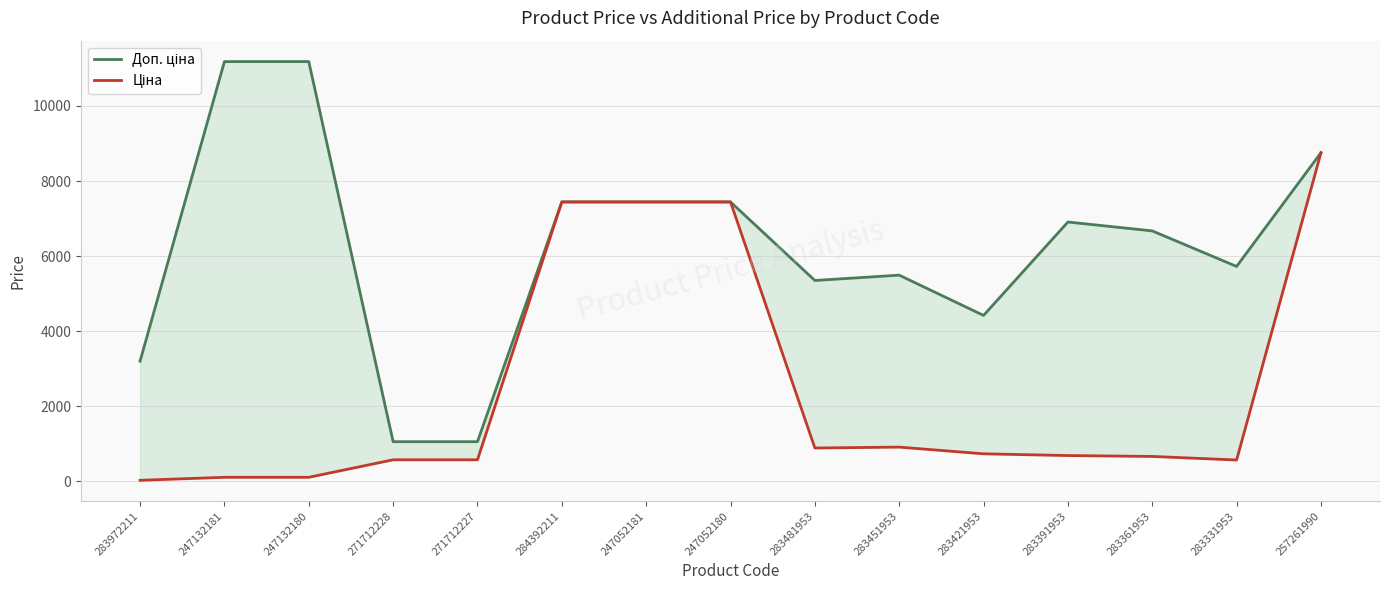

True or false: Ціна and Доп. ціна intersect in this chart.

False